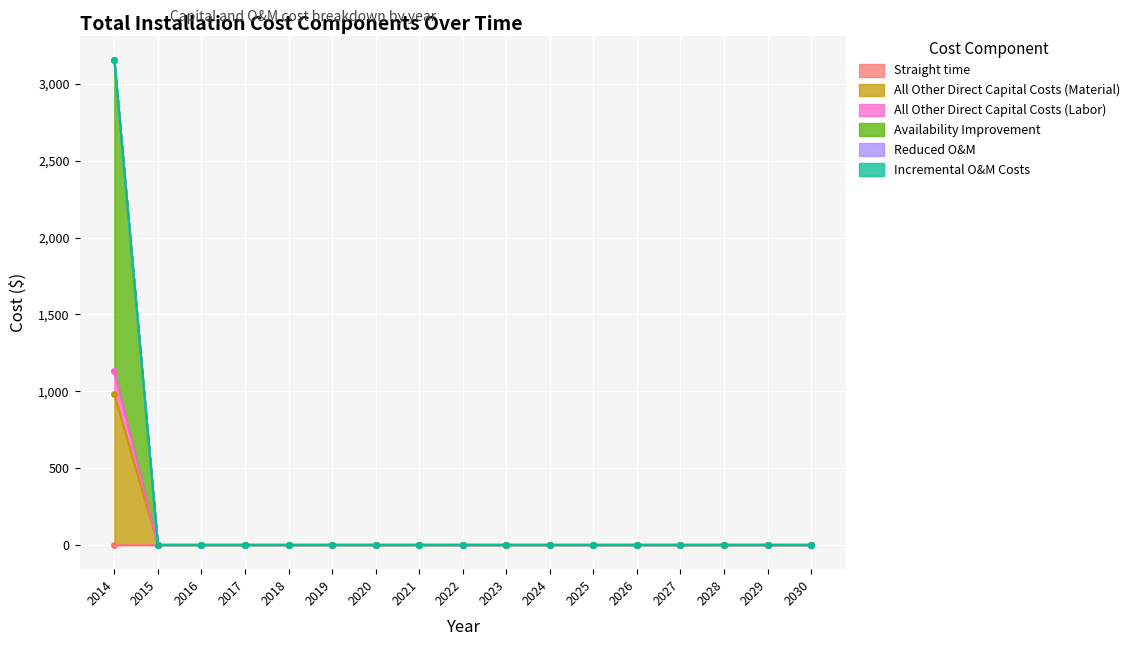

The value of All Other Direct Capital Costs (Material) at 2018 is 0. True or false?

True